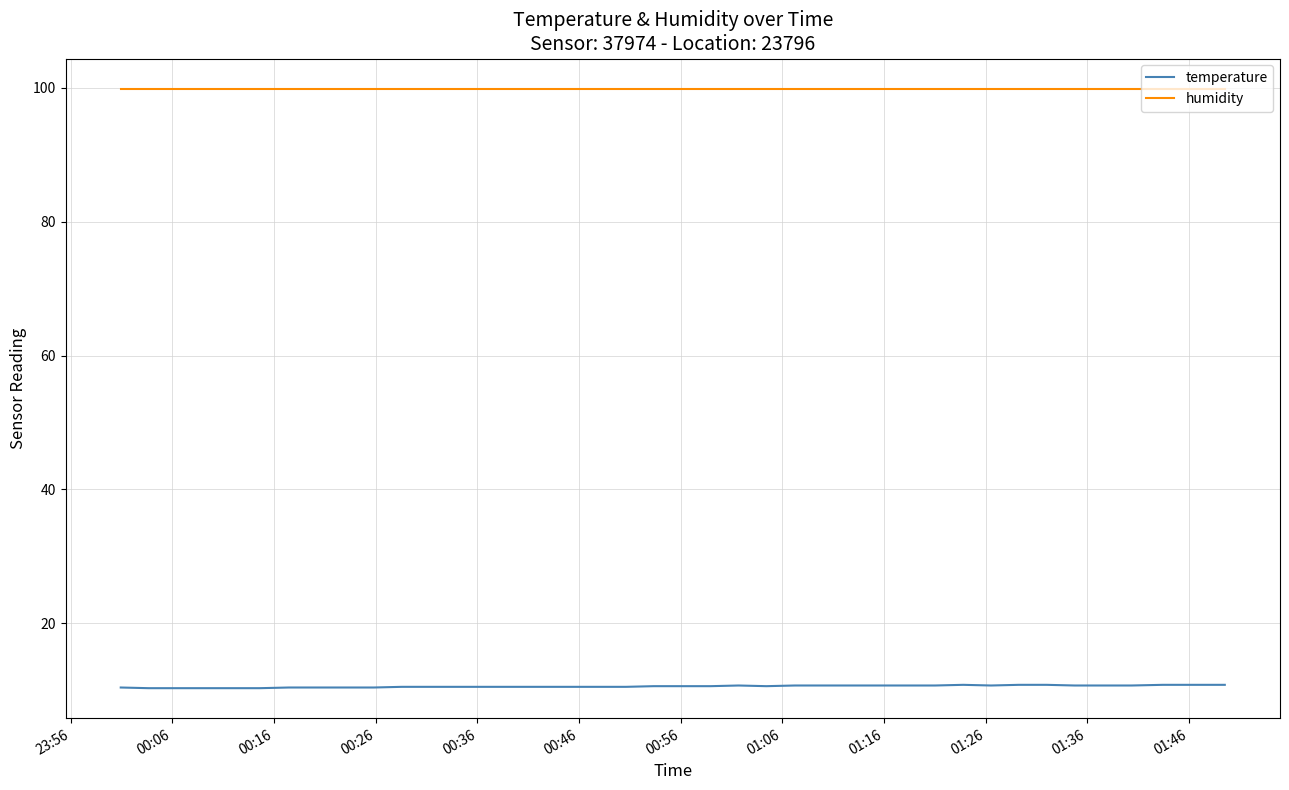

What is the sum of all temperature values?

422.9